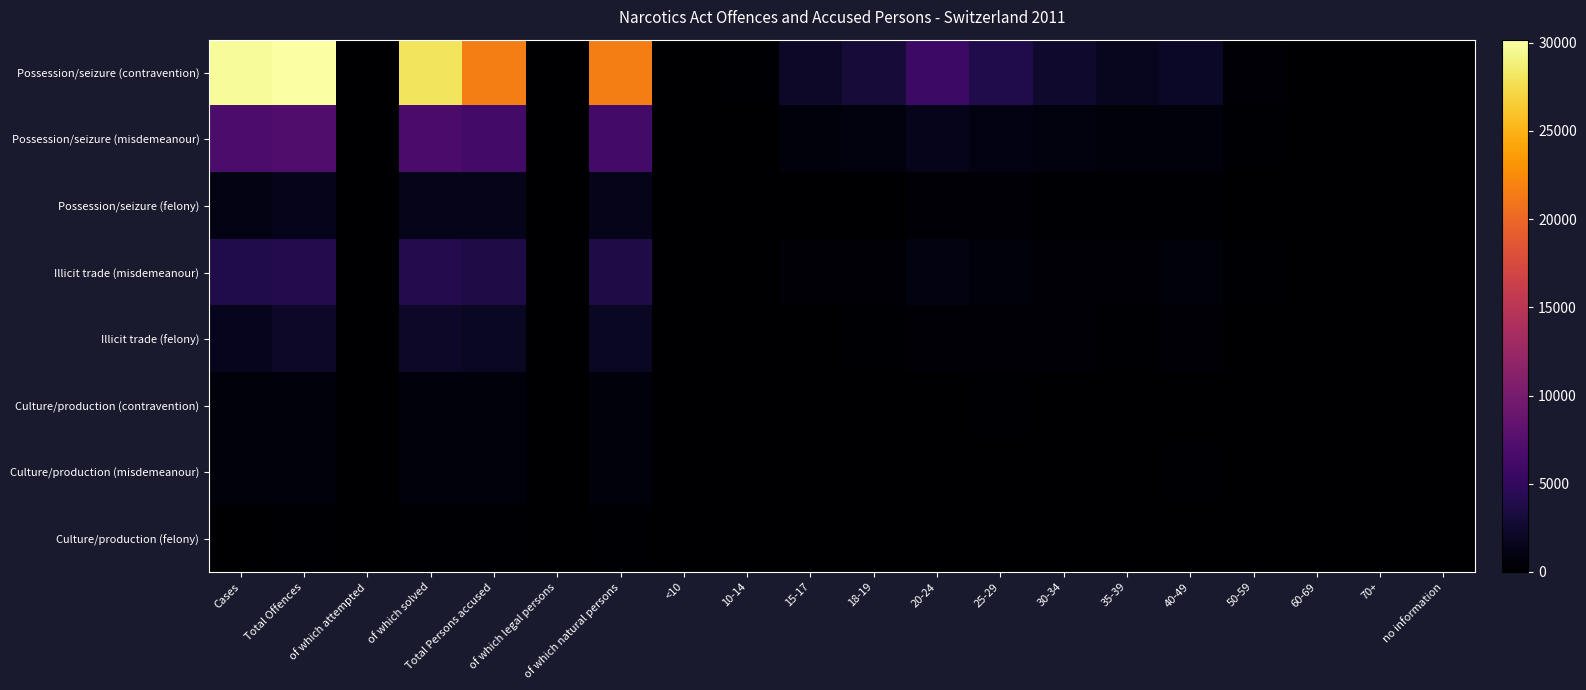

At which category is the sum across all series the highest?

Total Offences